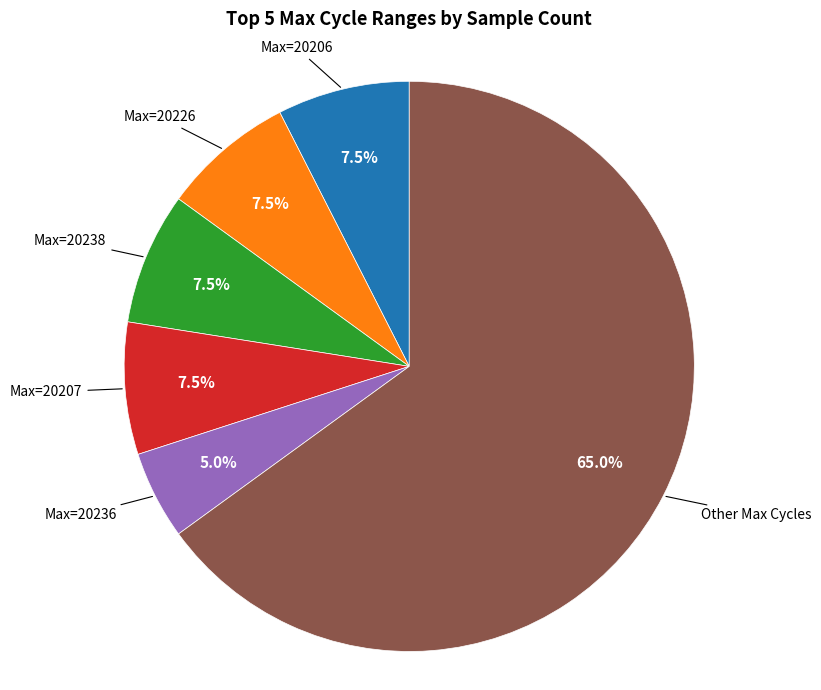

Is there any slice that represents more than half of the pie?

Yes